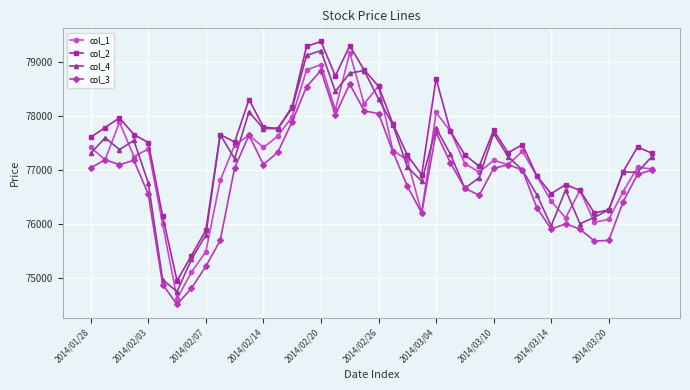

After their last crossing, which series has the higher values: col_1 or col_4?

col_4